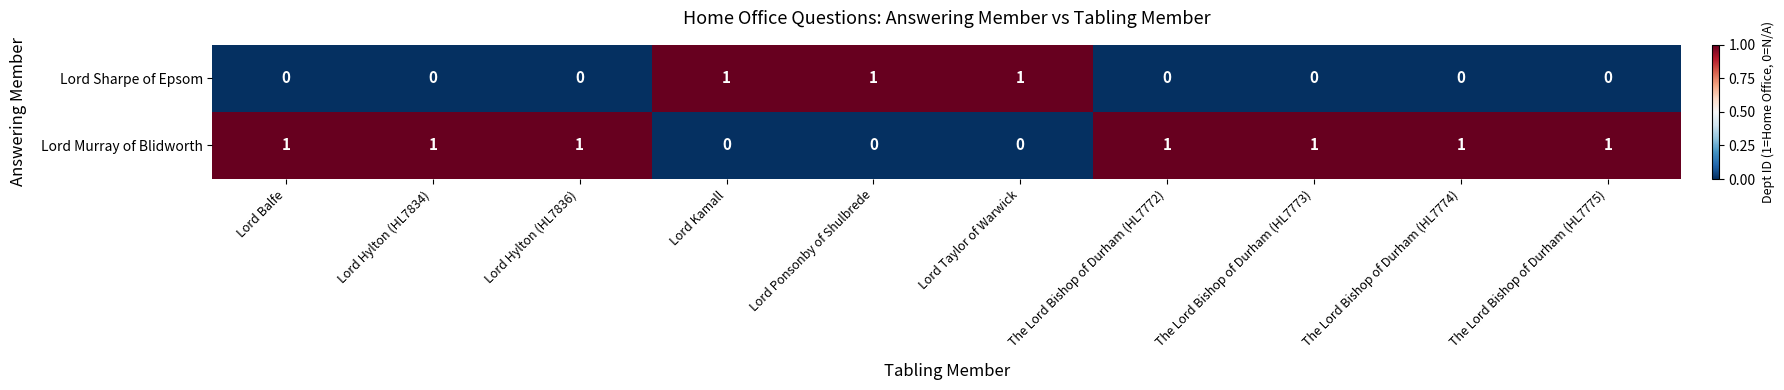

Which series has the largest total across all categories?

Lord Murray of Blidworth